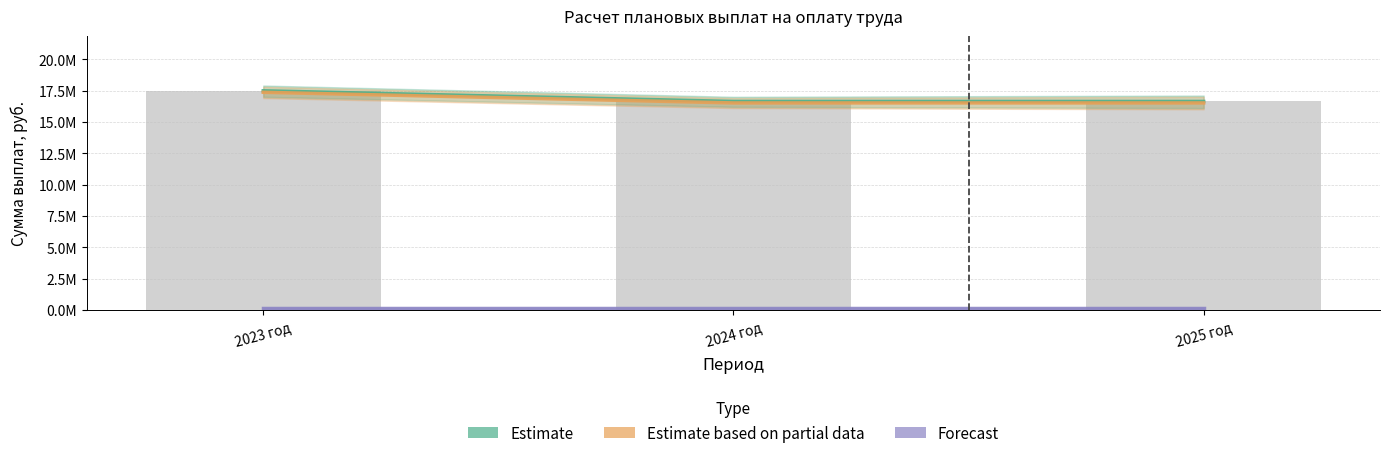

Reading left to right, list all the values displayed in this chart.

Расходы на оплату труда: 17480628.4	16631055.3	16631055.3
Расходы на выплату заработной платы: 17360628.4	16511055.3	16511055.3